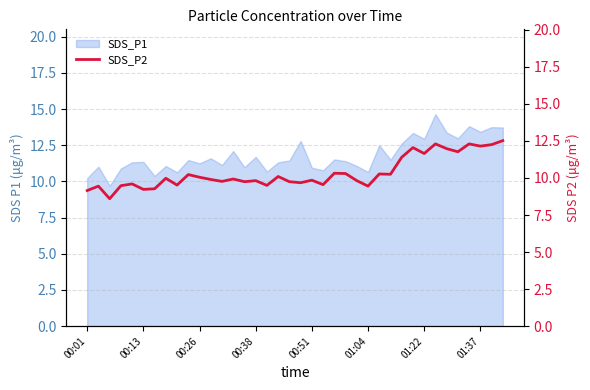

The chart shows a value of 3.7 at 29. True or false?

False